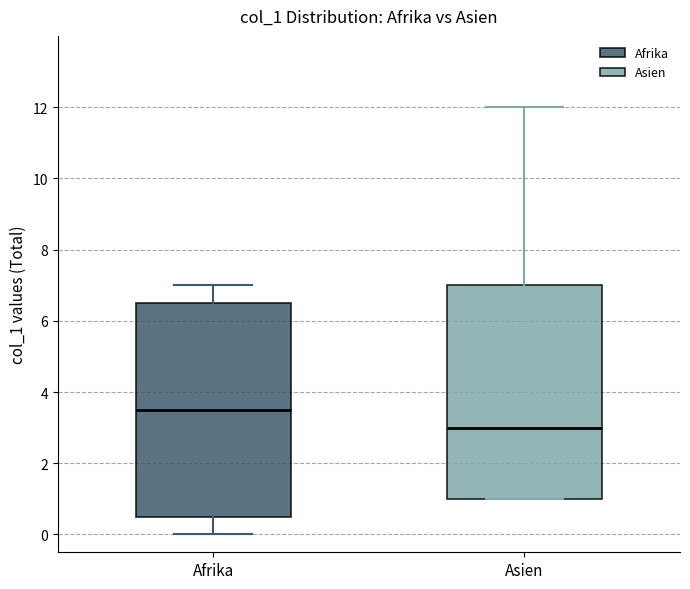

Which box has the lowest median line?

Asien